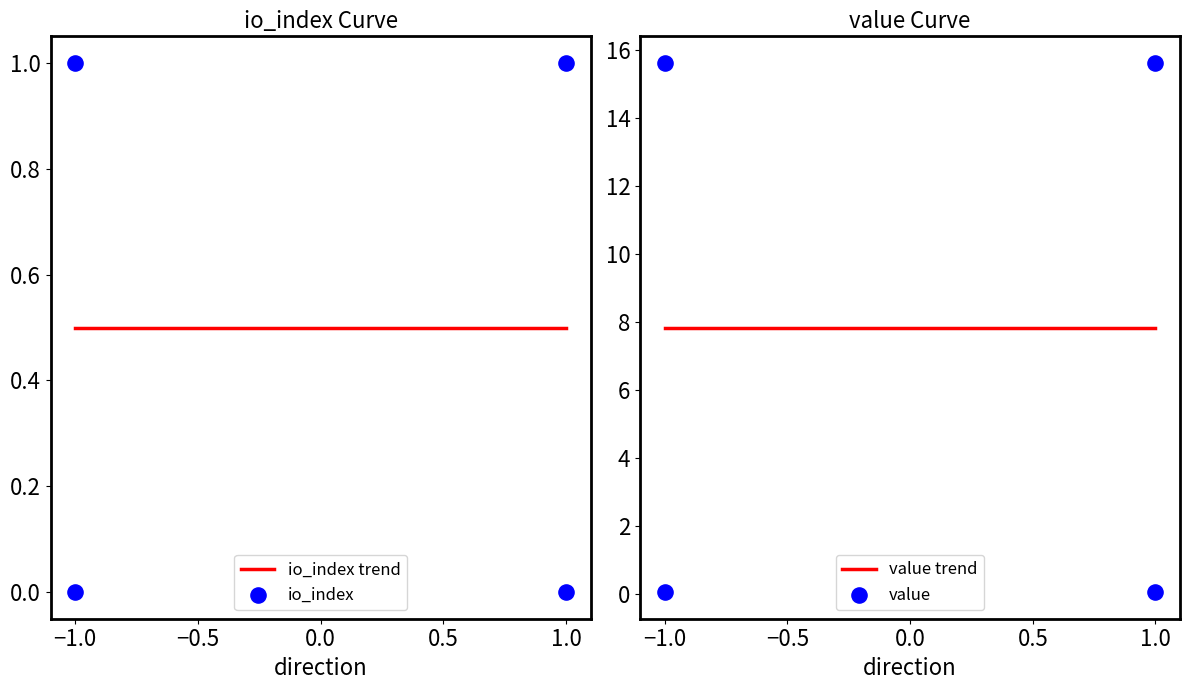

Which series reaches the maximum Y coordinate?

value